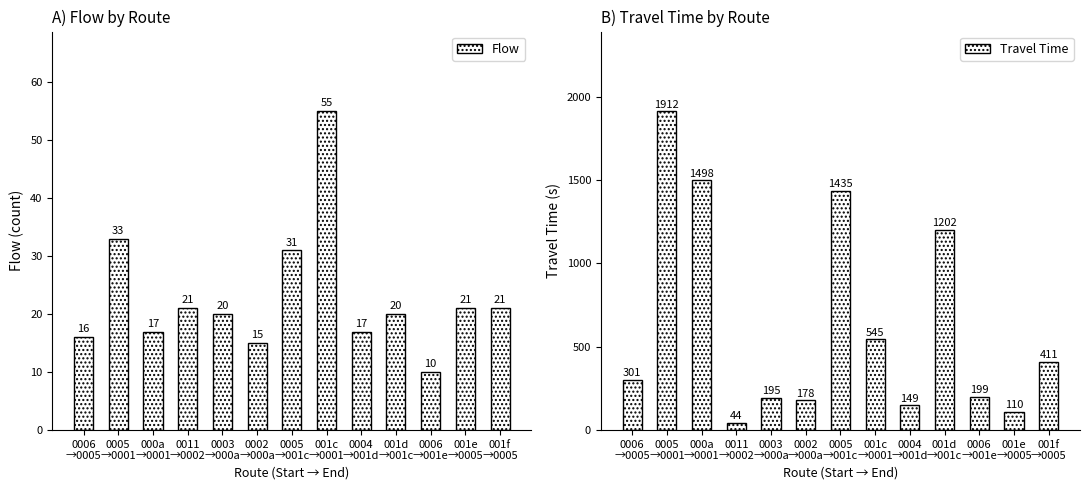

What is the label of the 2nd bar from the right?

001e
→0005